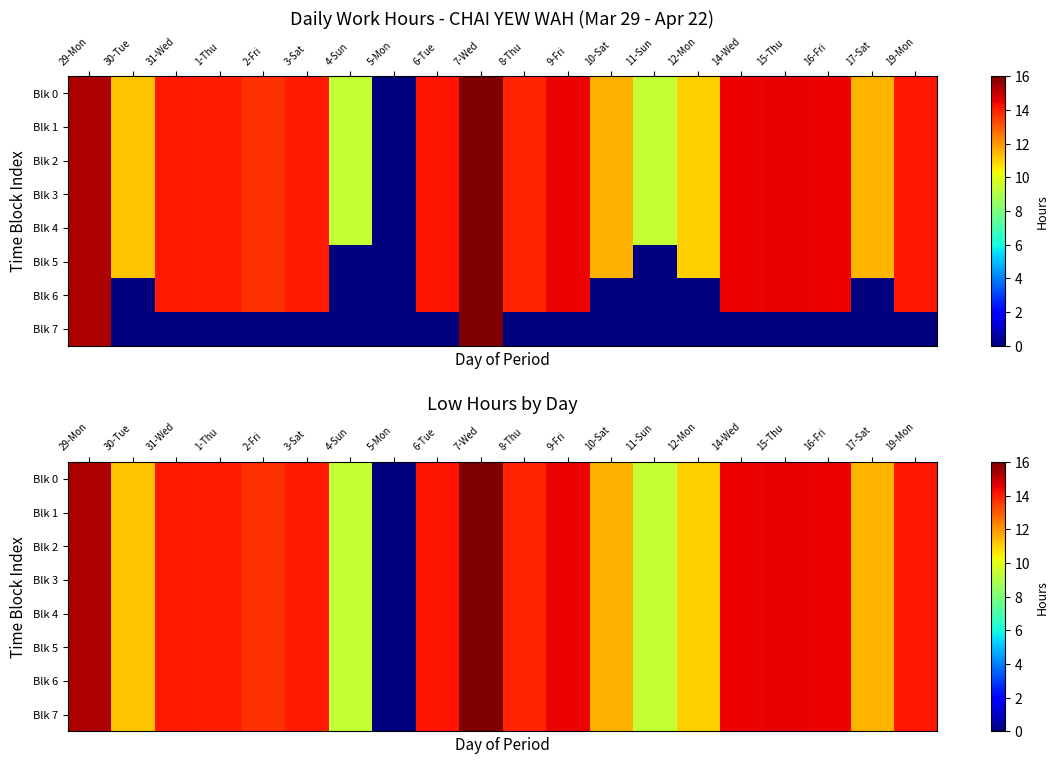

Which category has the highest value in the Blk 3 series?

7-Wed